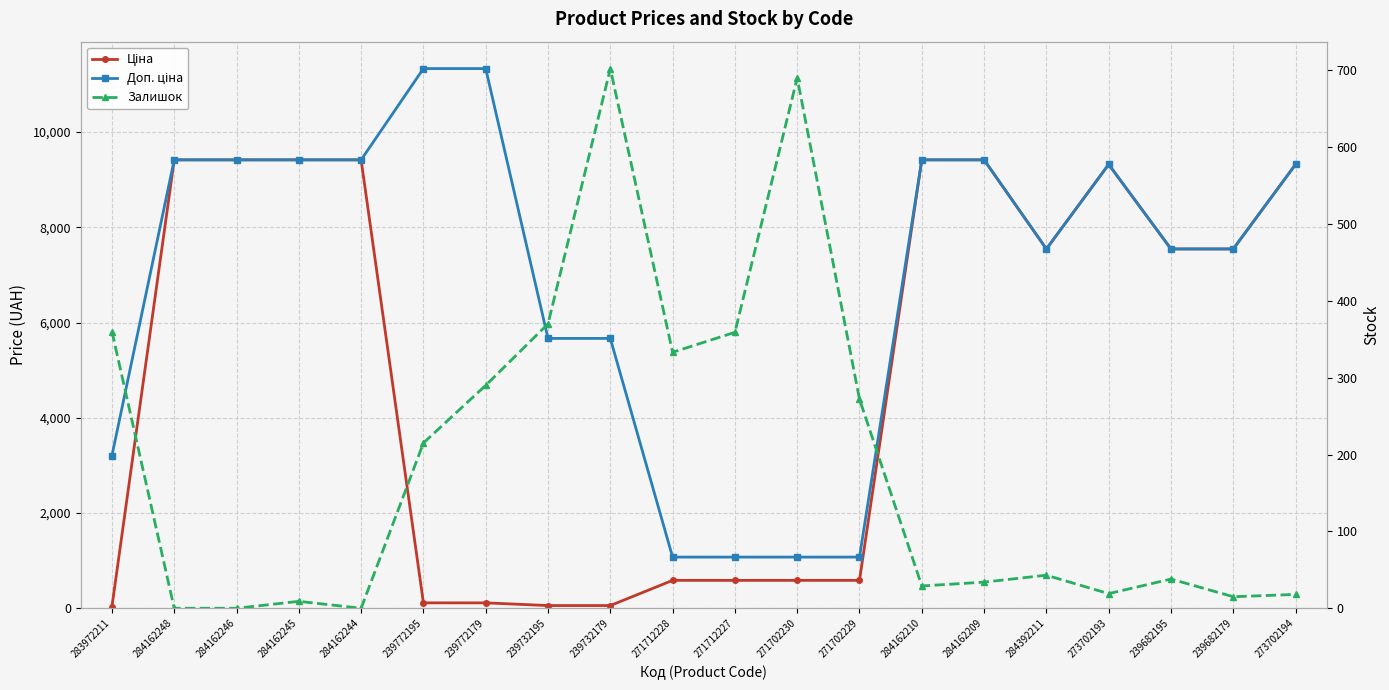

At which label does Ціна reach its minimum?

283972211